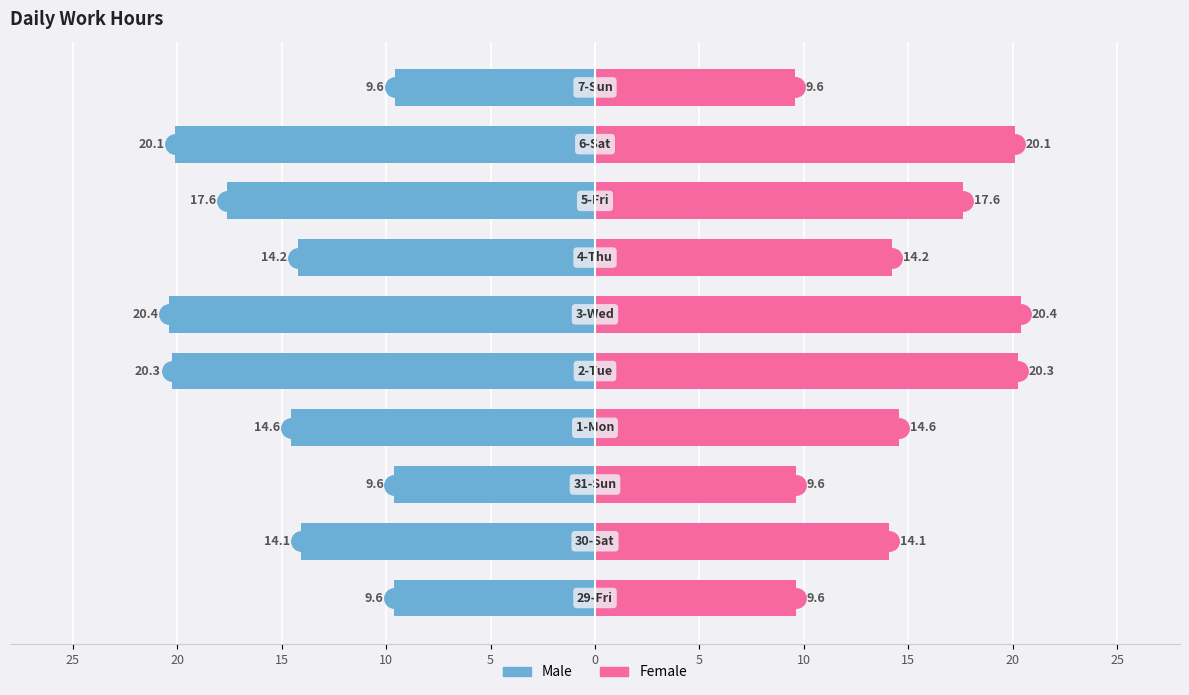

Reading left to right, transcribe all the data shown in this chart.

Male: -9.6	-14.1	-9.6	-14.6	-20.3	-20.4	-14.2	-17.6	-20.1	-9.6
Female: 9.6	14.1	9.6	14.6	20.3	20.4	14.2	17.6	20.1	9.6